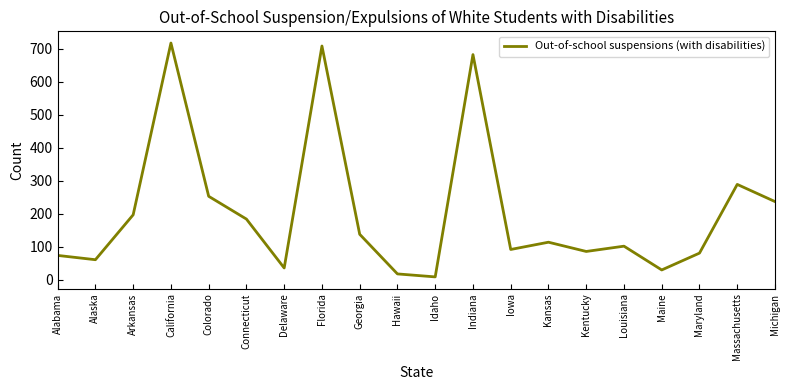

Which label corresponds to the largest value in the chart?

California